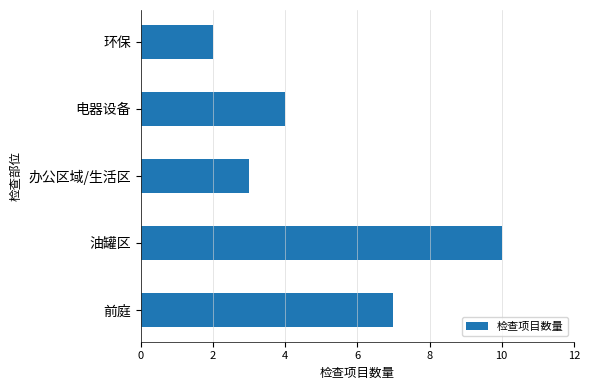

List the labels in order of value, largest first.

油罐区, 前庭, 电器设备, 办公区域/生活区, 环保